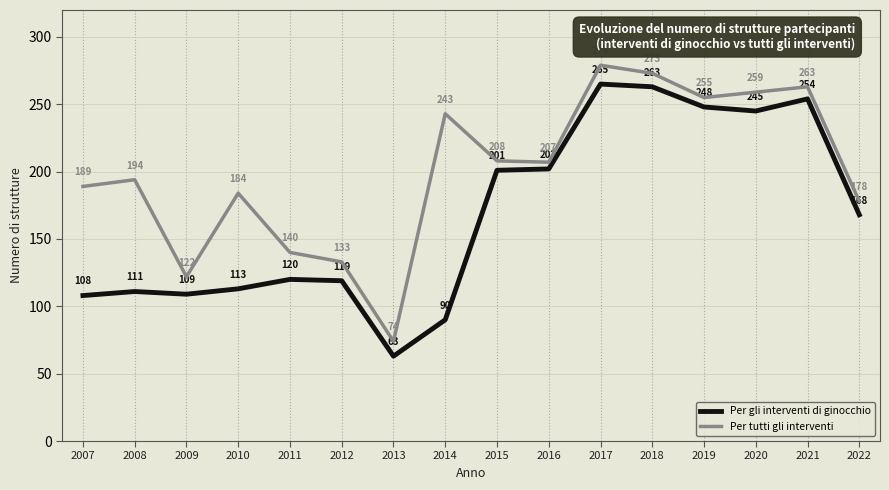

True or false: Per tutti gli interventi and Per gli interventi di ginocchio intersect in this chart.

False